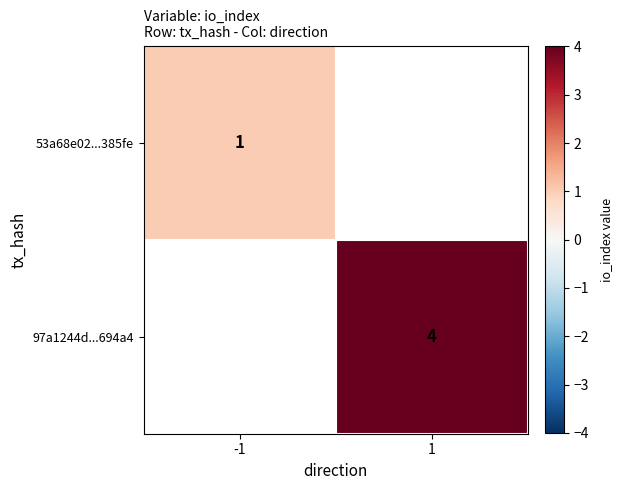

Is the value of 53a68e02...385fe at -1 greater than the value of 97a1244d...694a4 at 1?

No